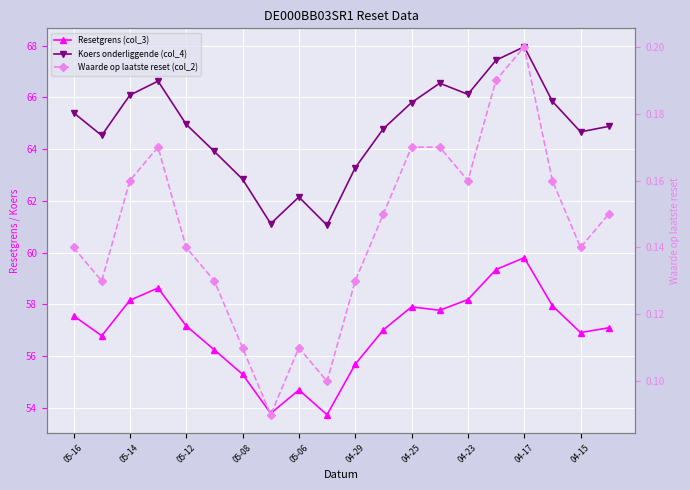

True or false: Waarde op laatste reset (col_2) and Resetgrens (col_3) cross at least once.

False